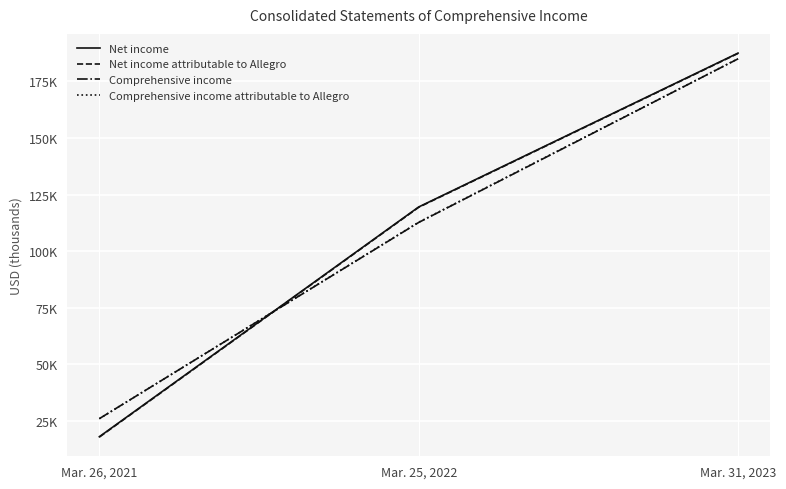

Rank the categories by Comprehensive income attributable to Allegro value from lowest to highest.

Mar. 26, 2021, Mar. 25, 2022, Mar. 31, 2023